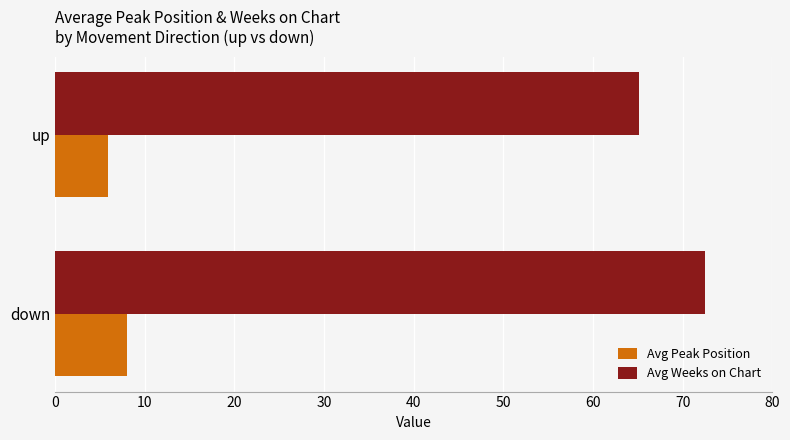

List the series in order of their overall mean, lowest first.

Avg Peak Position, Avg Weeks on Chart